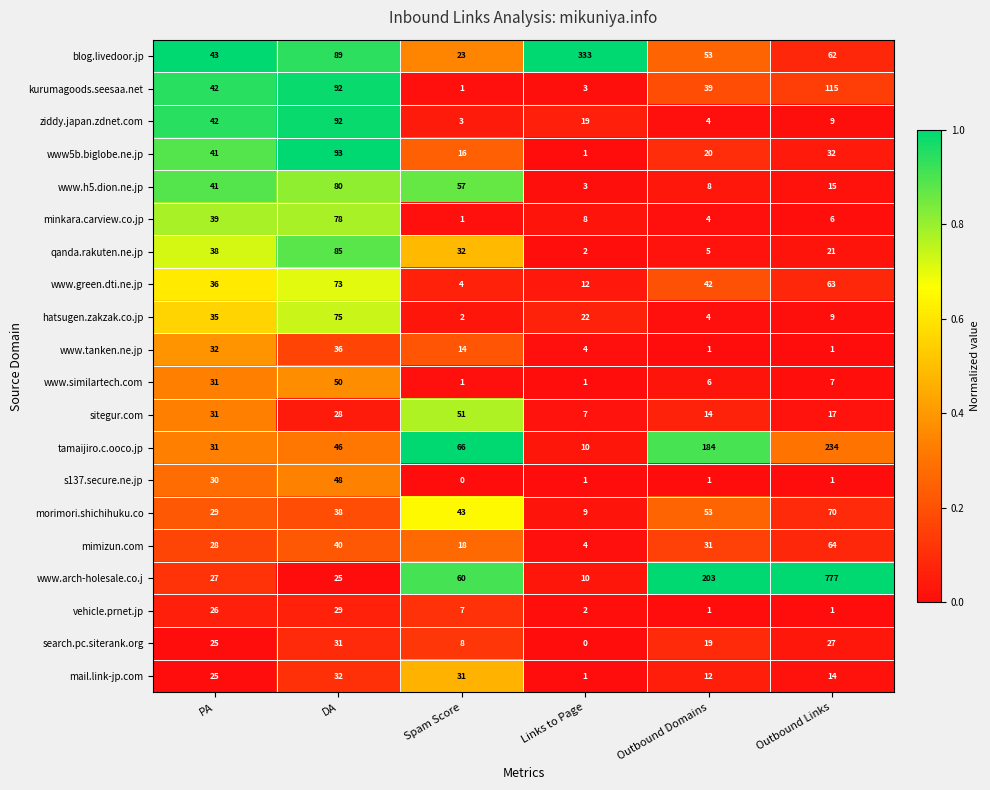

At how many categories does at least one series exceed 0?

6